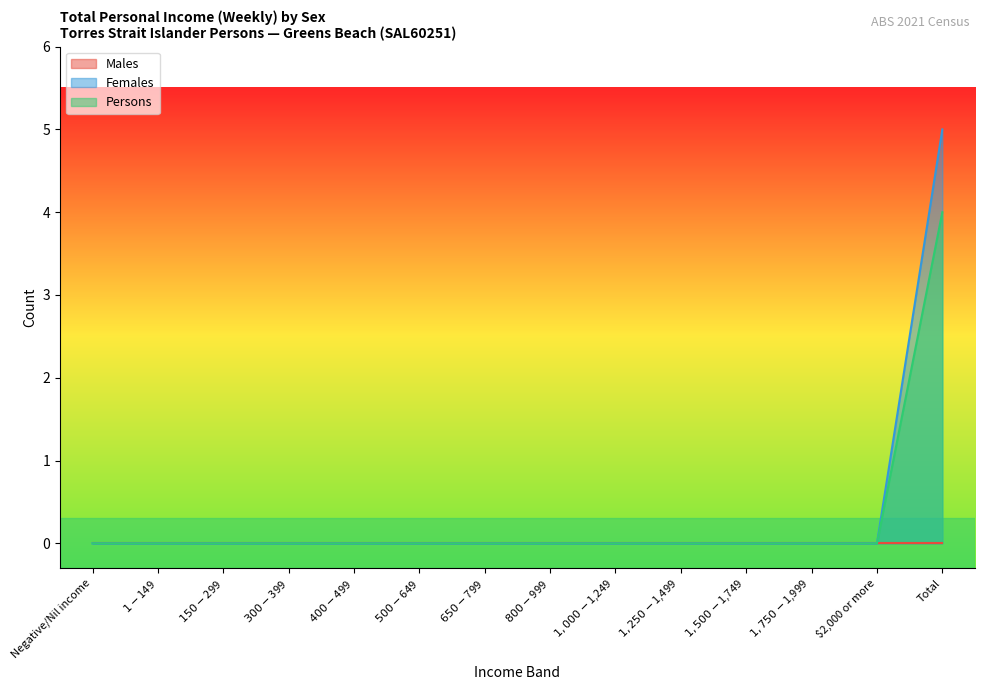

At which category is the sum across all series the highest?

Total